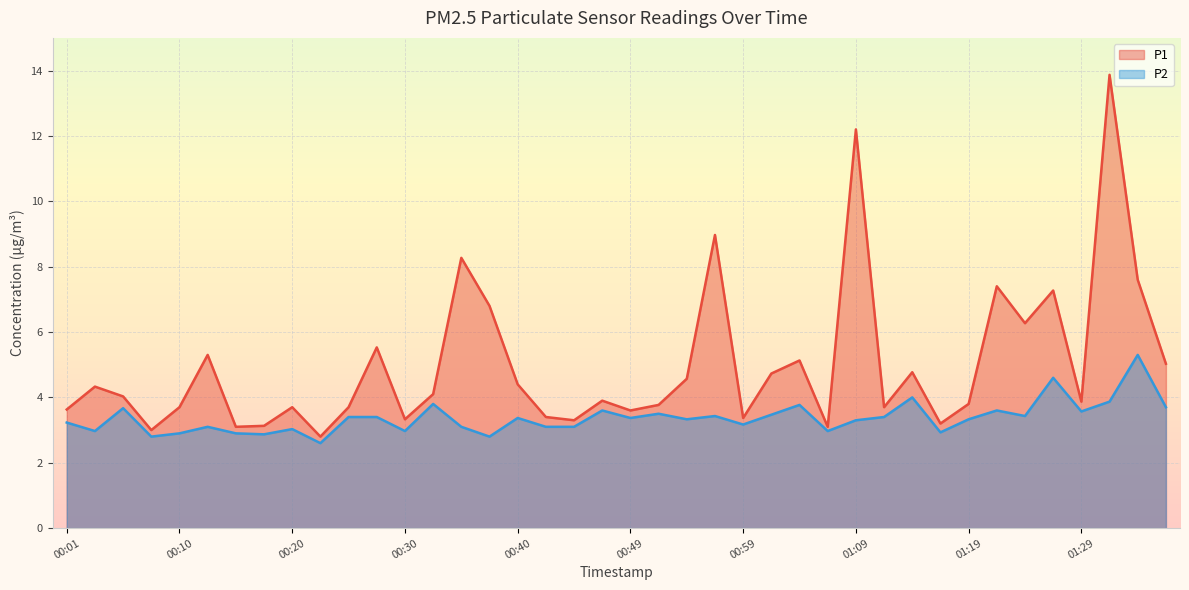

How many interior local valleys does the P1 series have?

12